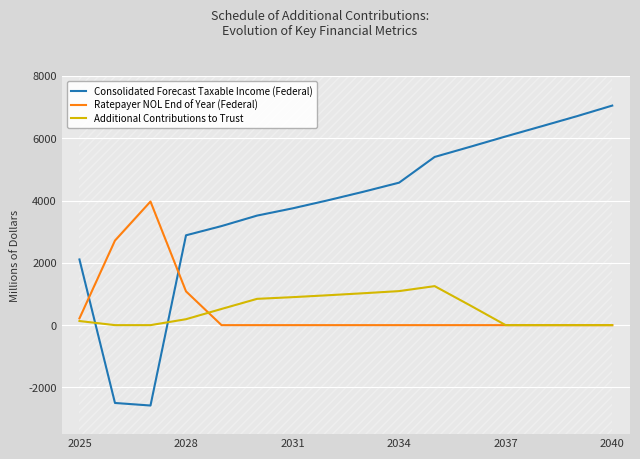

Does the chart display data point markers on the line(s)?

No